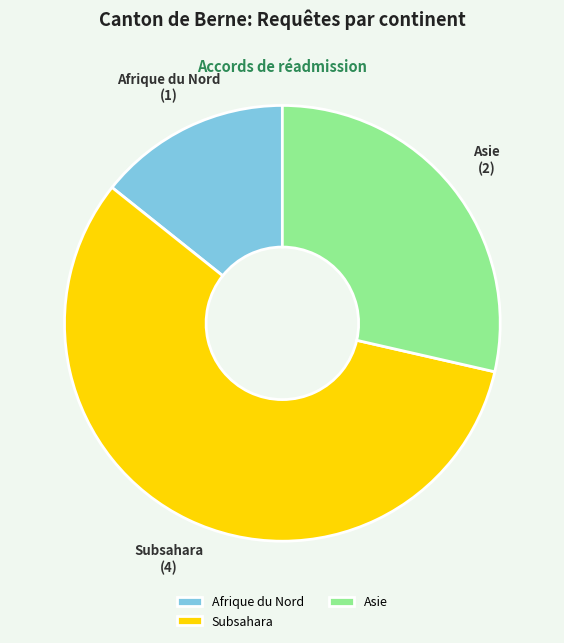

How many segments does this pie chart have?

3